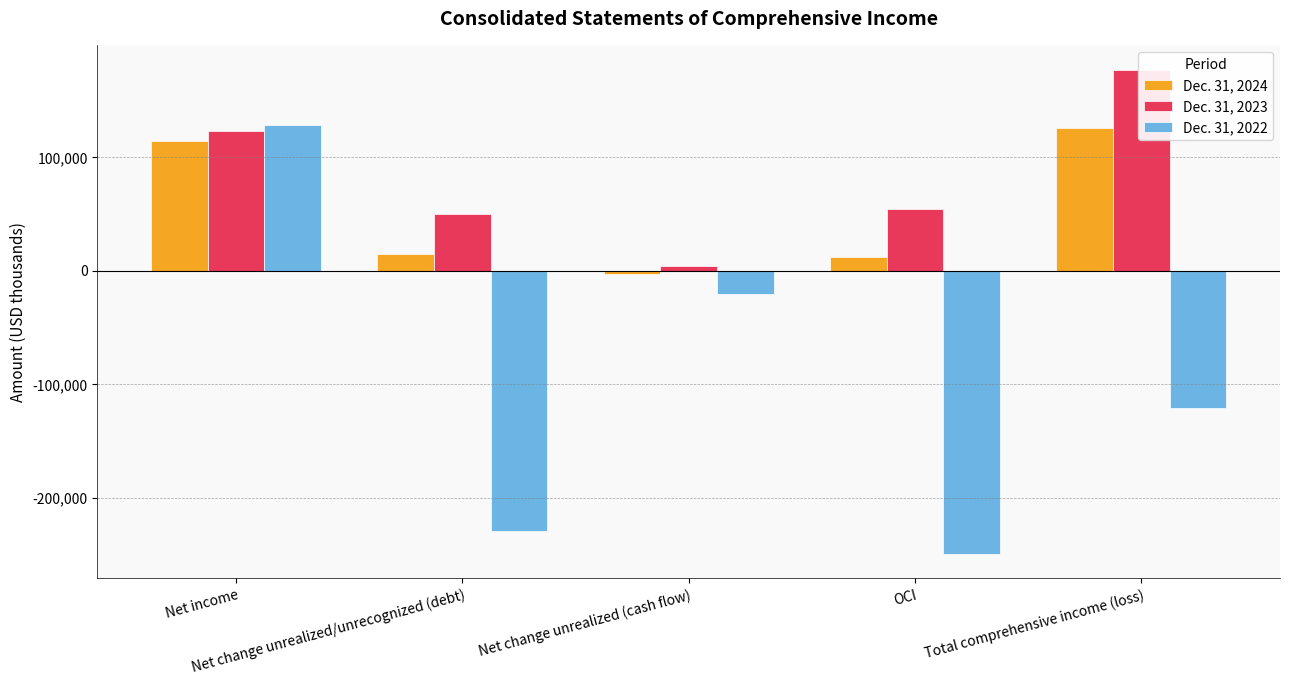

What is the greatest value displayed?

177040